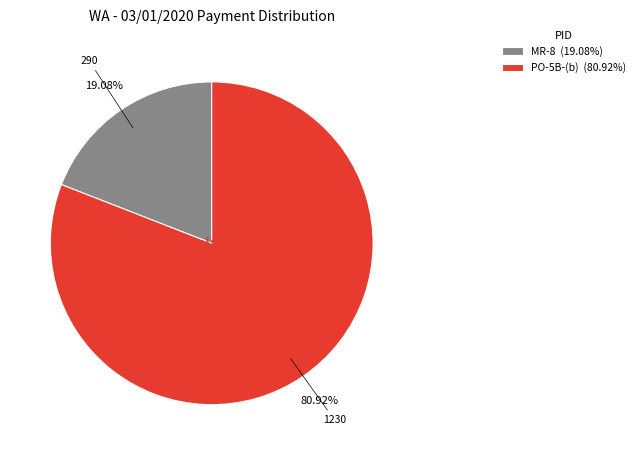

How many segments does this pie chart have?

2